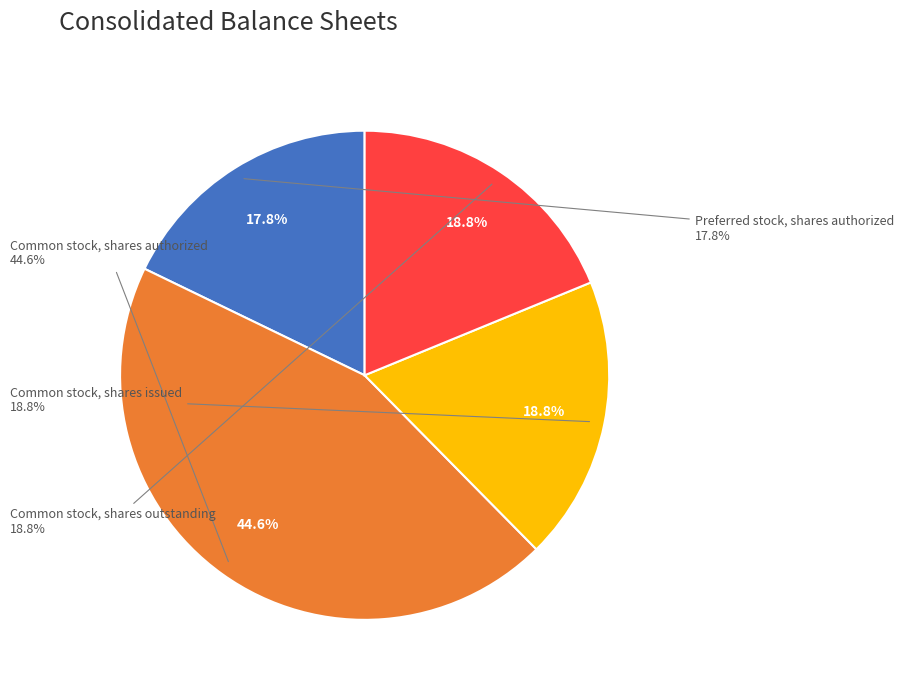

Rank the categories by value from highest to lowest.

Common stock, shares authorized, Common stock, shares issued, Common stock, shares outstanding, Preferred stock, shares authorized